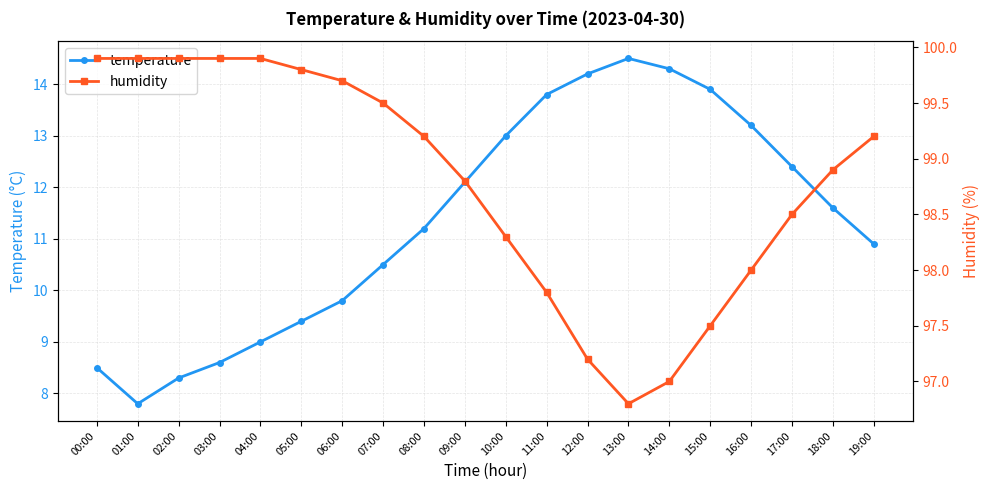

The value of temperature at 17:00 is 12.4. True or false?

True